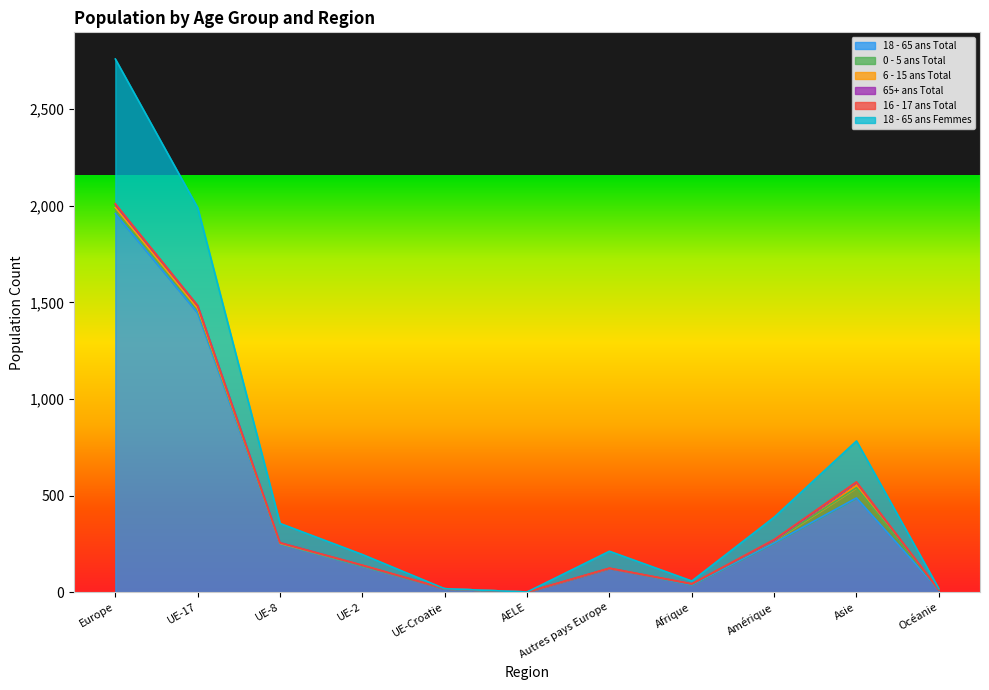

The 65+ ans Total series shows 1 at Amérique. True or false?

True